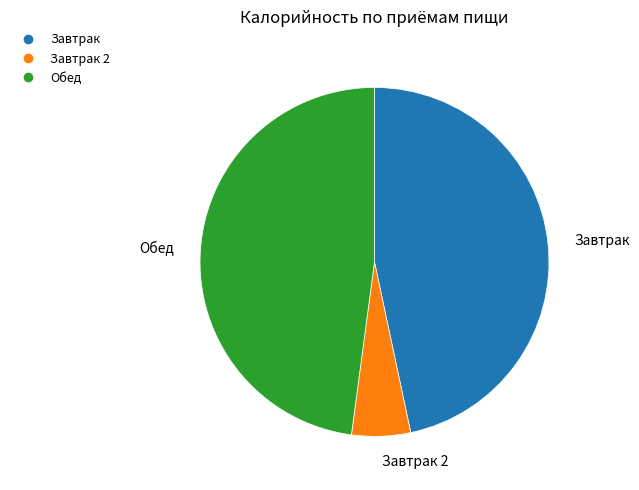

Does any single category account for the majority?

No